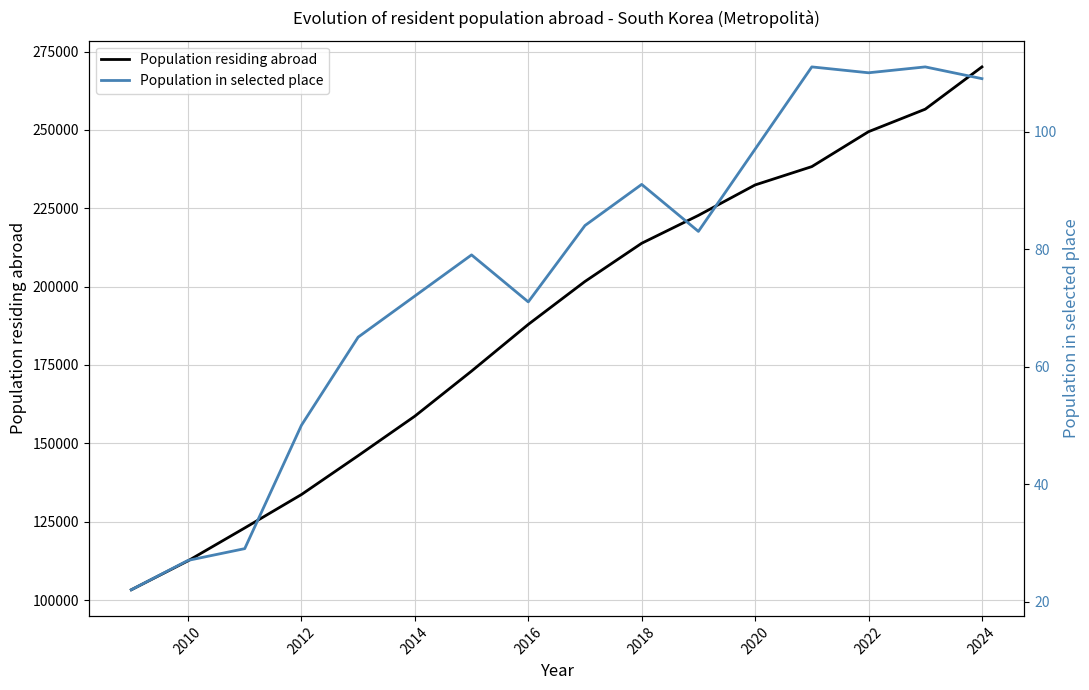

How many lines are shown in the chart?

2